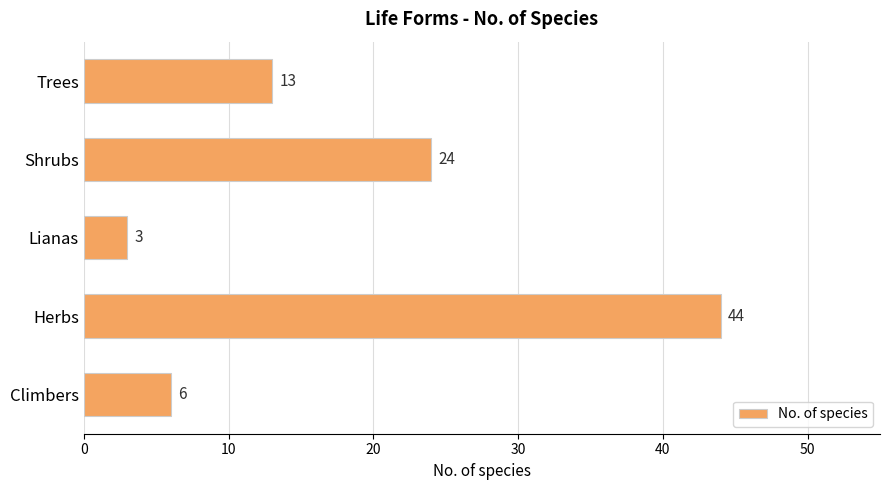

Rank the categories by value from lowest to highest.

Lianas, Climbers, Trees, Shrubs, Herbs